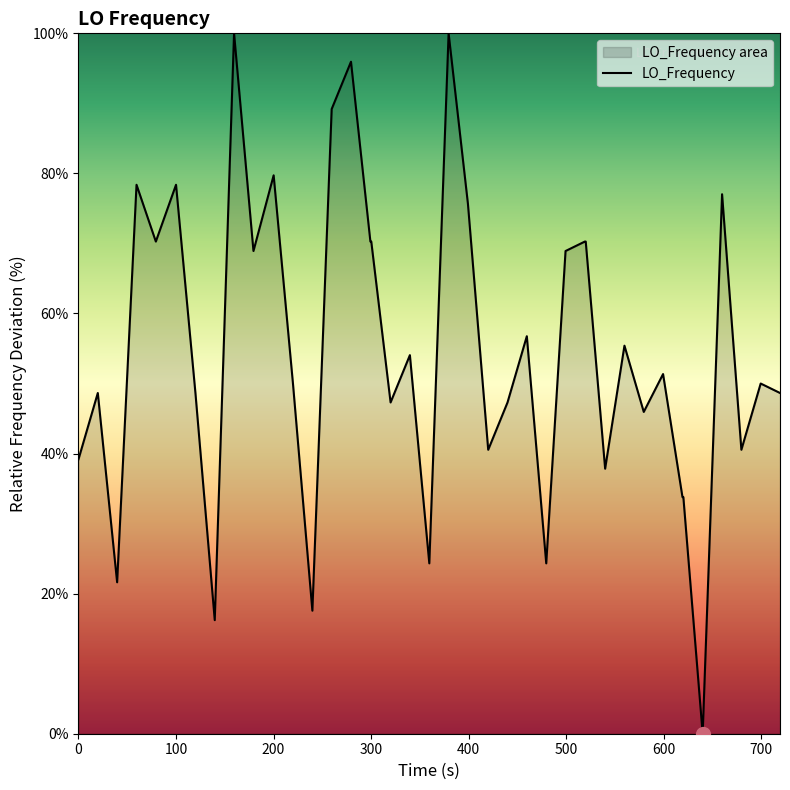

What is the greatest value displayed?

100.0